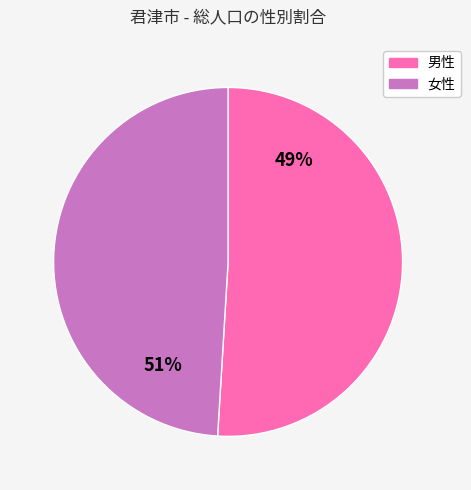

What is the ratio of the value at 女性 to the value at 男性?

1.0